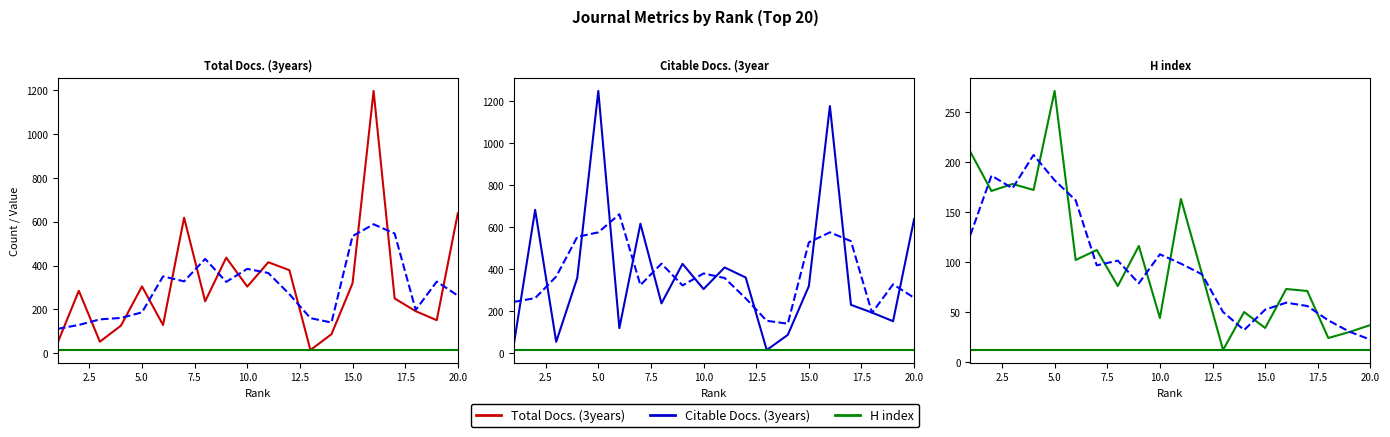

What is the average value of the Citable Docs. (3years) series?

383